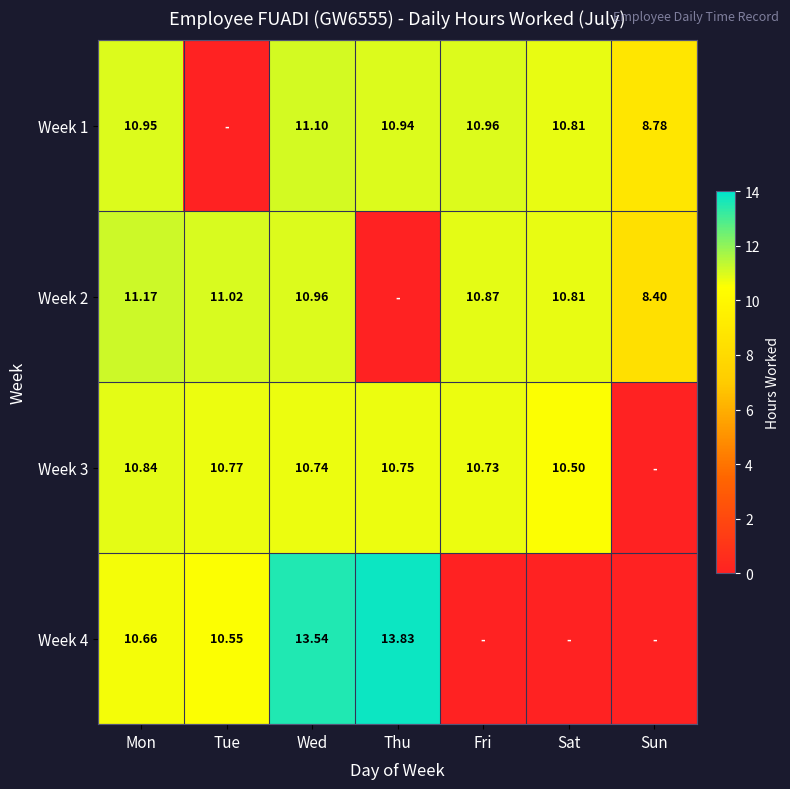

Where is Week 1 nearest to the value 5?

Sun